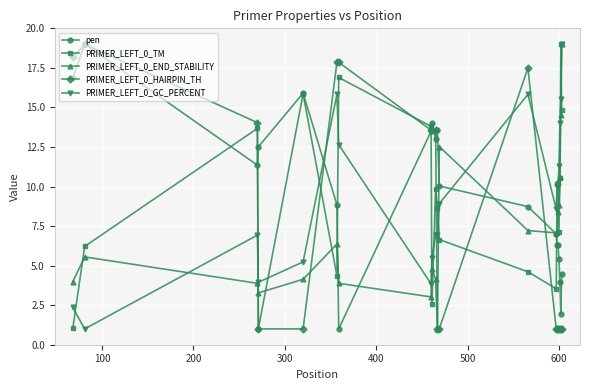

What is the sum of all PRIMER_LEFT_0_GC_PERCENT values?

184.3